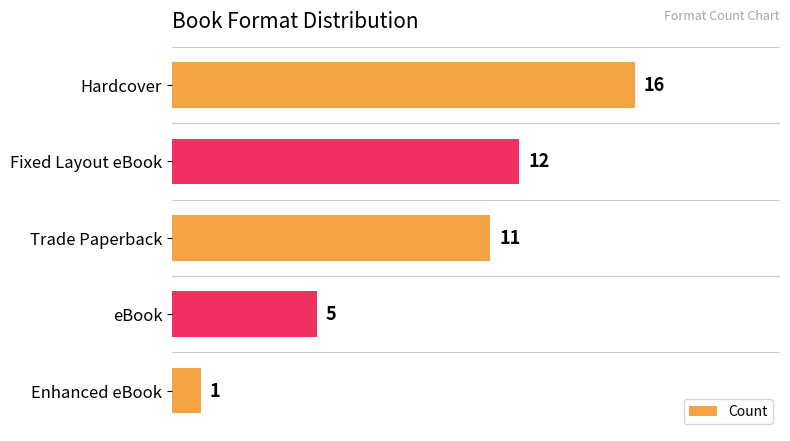

Reading top to bottom, what are all the values shown in this chart?

16	12	11	5	1